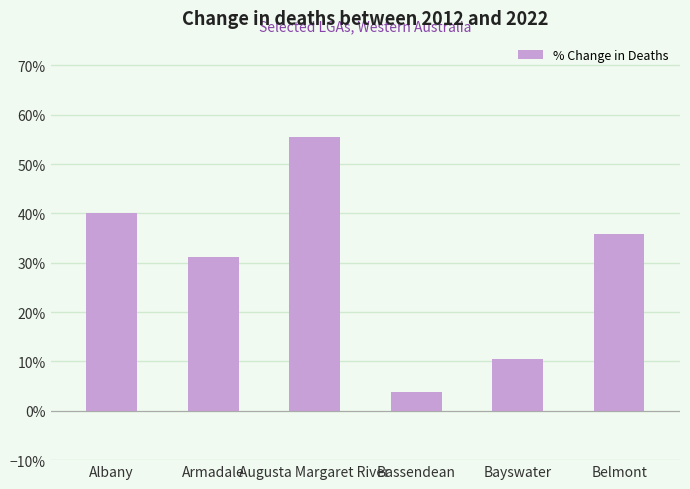

What is the difference between the maximum and minimum values?

51.7